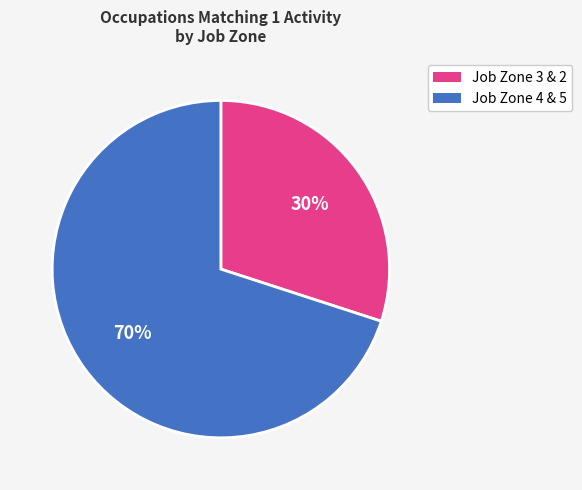

Does any single category account for the majority?

Yes